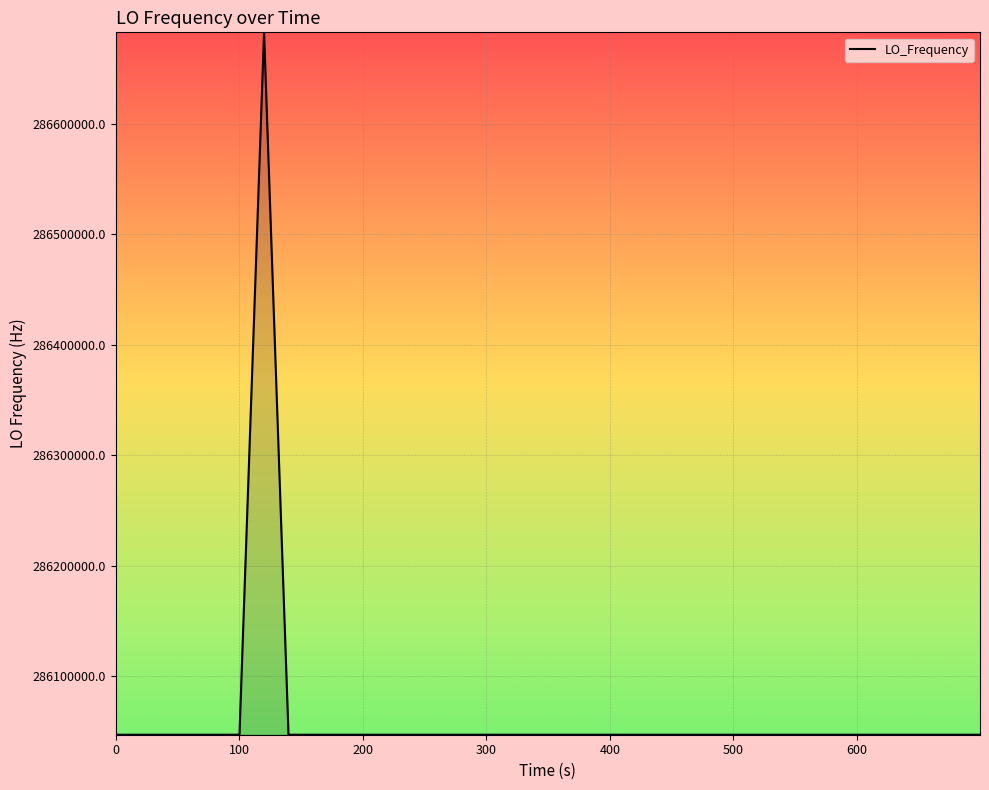

True or false: there are more than 1 points higher than both neighbors.

True